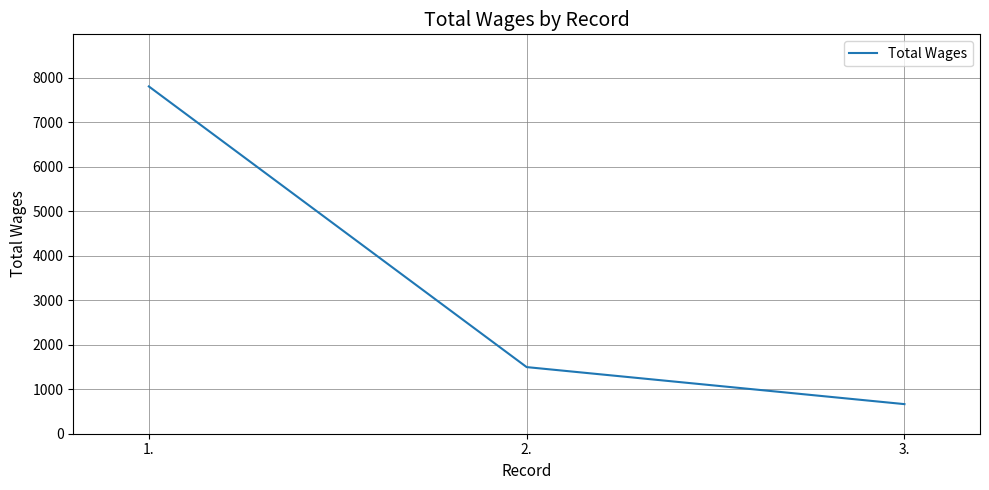

Reading left to right, list all the values displayed in this chart.

1.=7803	2.=1497	3.=665